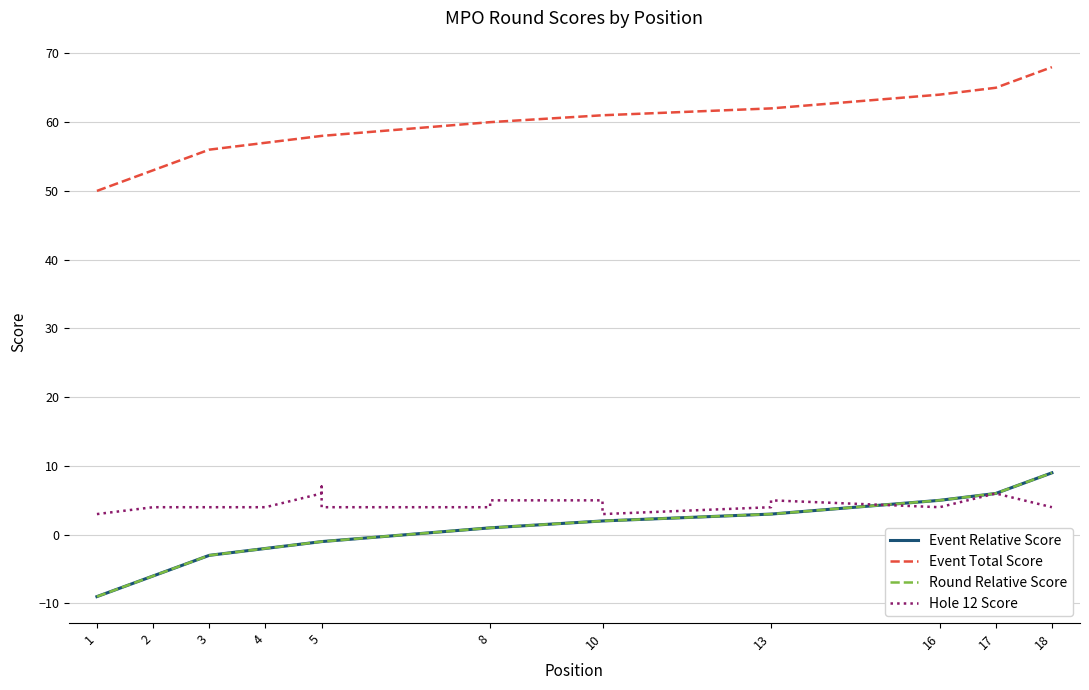

The Event Relative Score series shows 3 at 13. True or false?

True